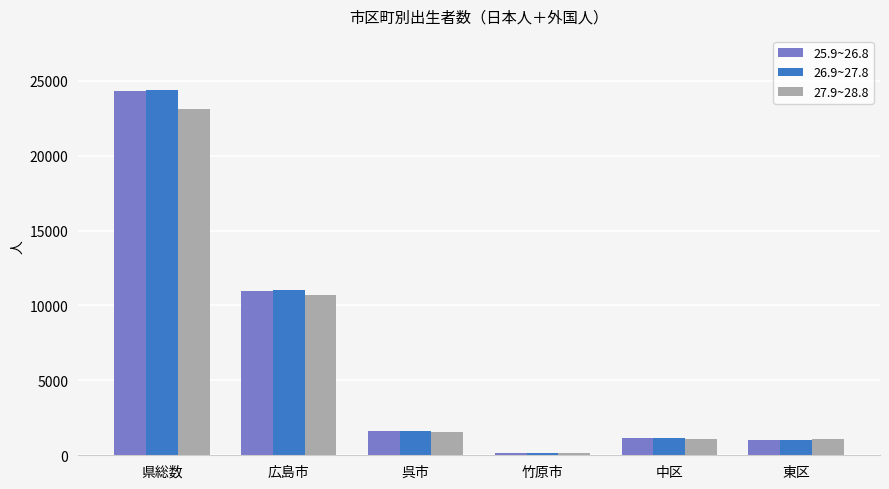

Is the value of 27.9~28.8 at 県総数 greater than the value of 25.9~26.8 at 広島市?

Yes